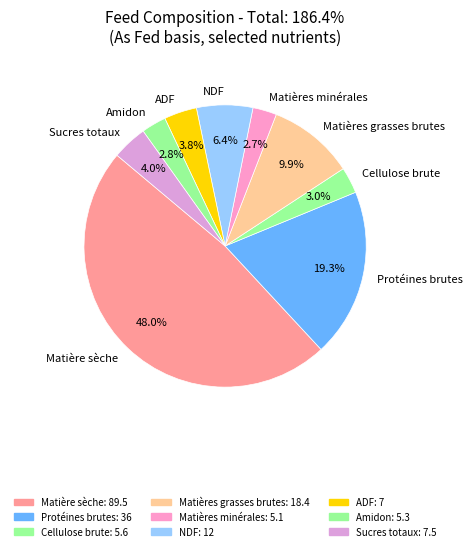

Combined, do NDF and Matières minérales account for over 50%?

No